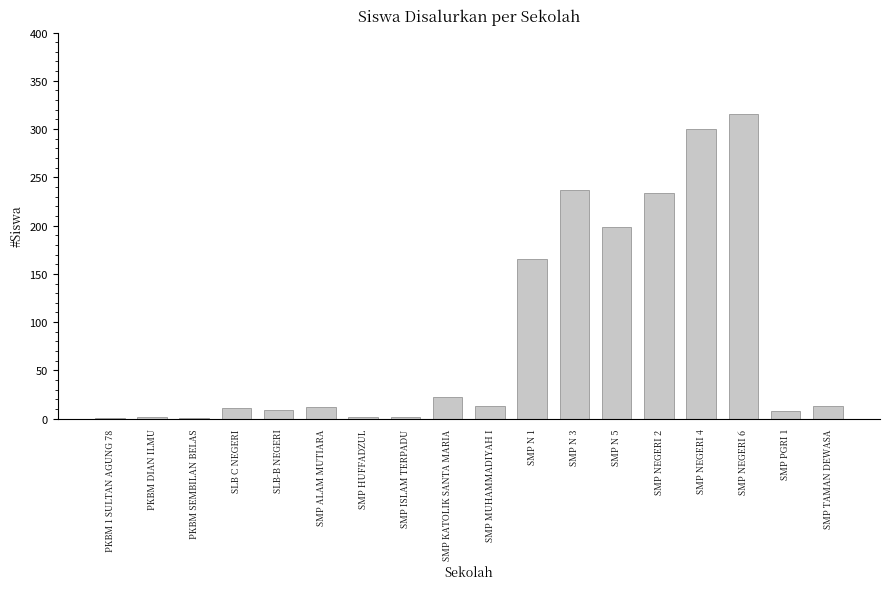

At which category does the chart reach its peak across all series?

SMP NEGERI 6